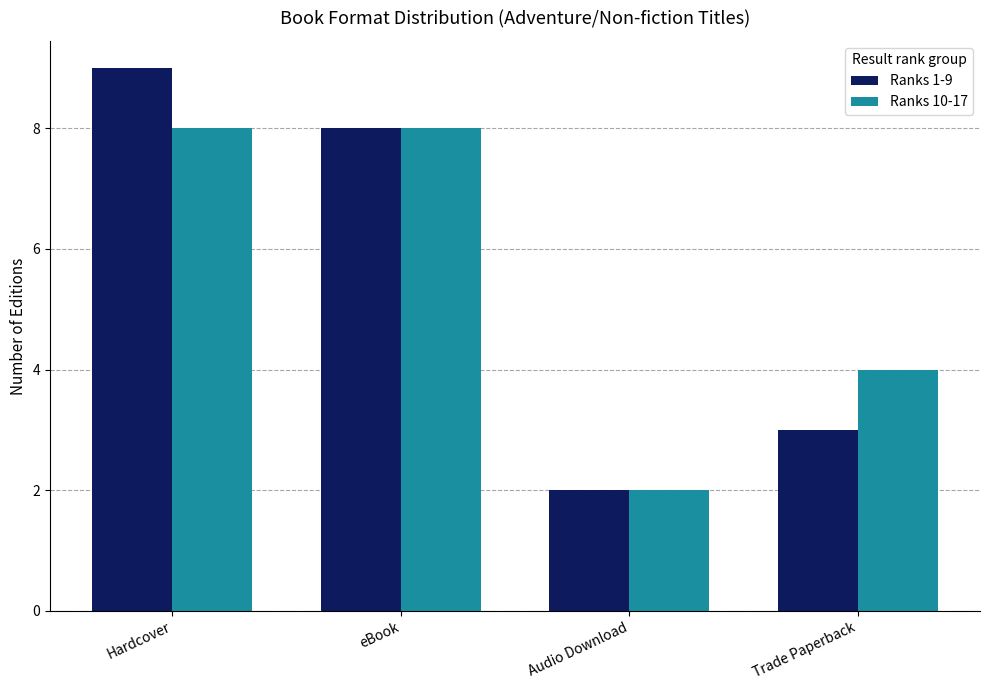

Reading left to right, transcribe all the data shown in this chart.

Ranks 1-9: 9	8	2	3
Ranks 10-17: 8	8	2	4